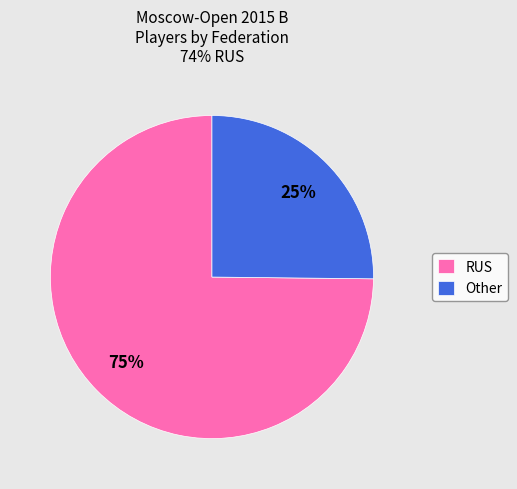

Which slice represents more than half of the pie?

RUS